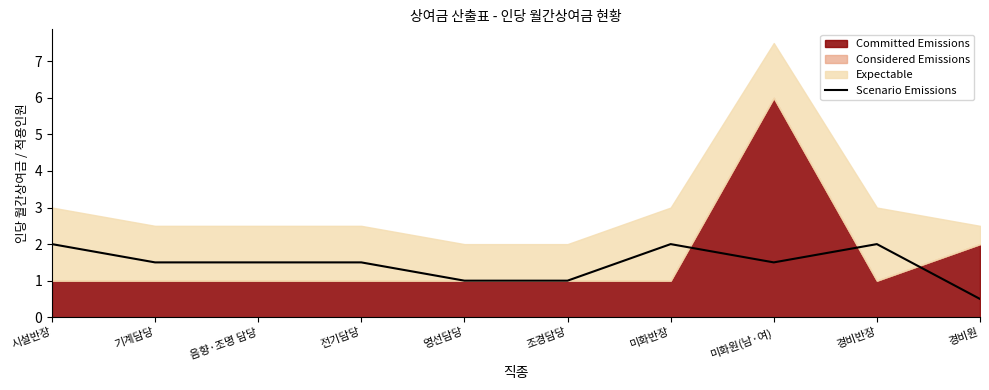

Reading left to right, what are all the values shown in this chart?

2.0	1.5	1.5	1.5	1.0	1.0	2.0	1.5	2.0	0.5